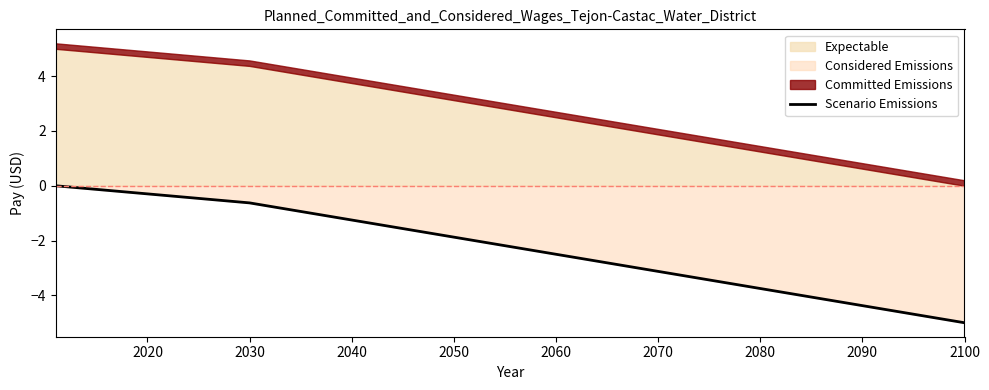

True or false: there are more than 0 points higher than both neighbors.

False